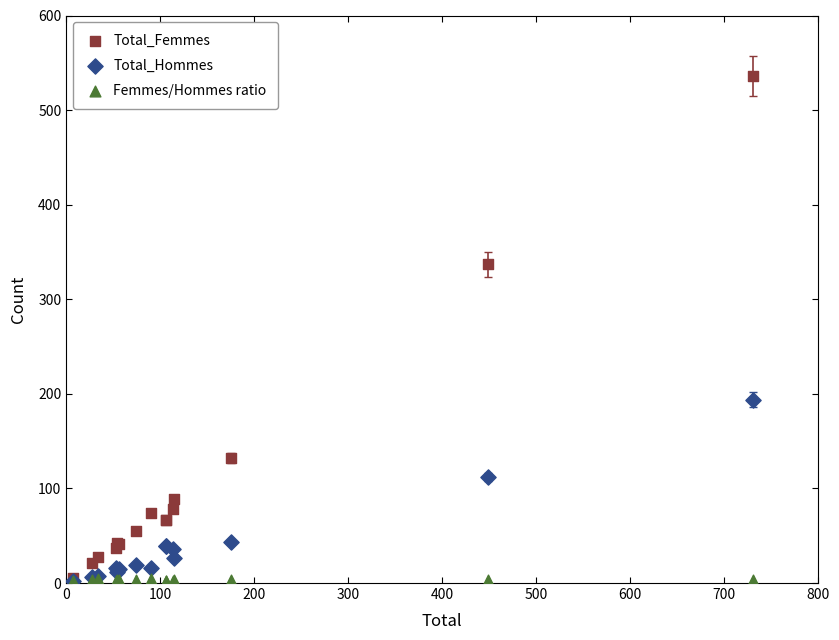

In the Total_Femmes series, what Y value is closest to 270?

337.0